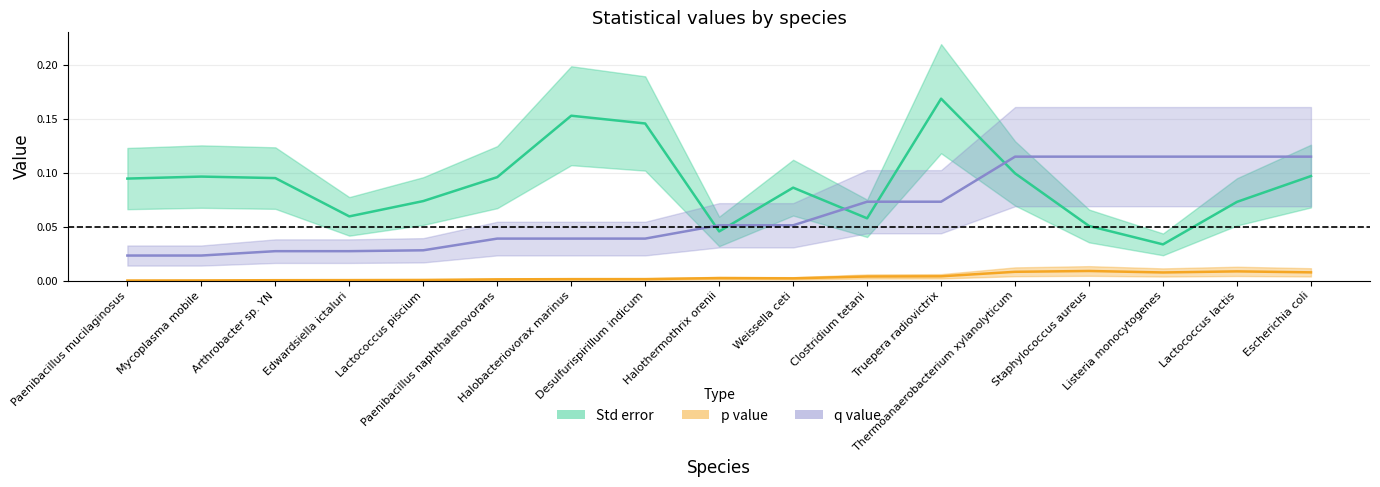

Reading left to right, list all the values displayed in this chart.

Std error: Paenibacillus mucilaginosus=0.1	Mycoplasma mobile=0.1	Arthrobacter sp. YN=0.1	Edwardsiella ictaluri=0.1	Lactococcus piscium=0.1	Paenibacillus naphthalenovorans=0.1	Halobacteriovorax marinus=0.2	Desulfurispirillum indicum=0.1	Halothermothrix orenii=0.0	Weissella ceti=0.1	Clostridium tetani=0.1	Truepera radiovictrix=0.2	Thermoanaerobacterium xylanolyticum=0.1	Staphylococcus aureus=0.1	Listeria monocytogenes=0.0	Lactococcus lactis=0.1	Escherichia coli=0.1
p value: Paenibacillus mucilaginosus=0.0	Mycoplasma mobile=0.0	Arthrobacter sp. YN=0.0	Edwardsiella ictaluri=0.0	Lactococcus piscium=0.0	Paenibacillus naphthalenovorans=0.0	Halobacteriovorax marinus=0.0	Desulfurispirillum indicum=0.0	Halothermothrix orenii=0.0	Weissella ceti=0.0	Clostridium tetani=0.0	Truepera radiovictrix=0.0	Thermoanaerobacterium xylanolyticum=0.0	Staphylococcus aureus=0.0	Listeria monocytogenes=0.0	Lactococcus lactis=0.0	Escherichia coli=0.0
q value: Paenibacillus mucilaginosus=0.0	Mycoplasma mobile=0.0	Arthrobacter sp. YN=0.0	Edwardsiella ictaluri=0.0	Lactococcus piscium=0.0	Paenibacillus naphthalenovorans=0.0	Halobacteriovorax marinus=0.0	Desulfurispirillum indicum=0.0	Halothermothrix orenii=0.1	Weissella ceti=0.1	Clostridium tetani=0.1	Truepera radiovictrix=0.1	Thermoanaerobacterium xylanolyticum=0.1	Staphylococcus aureus=0.1	Listeria monocytogenes=0.1	Lactococcus lactis=0.1	Escherichia coli=0.1